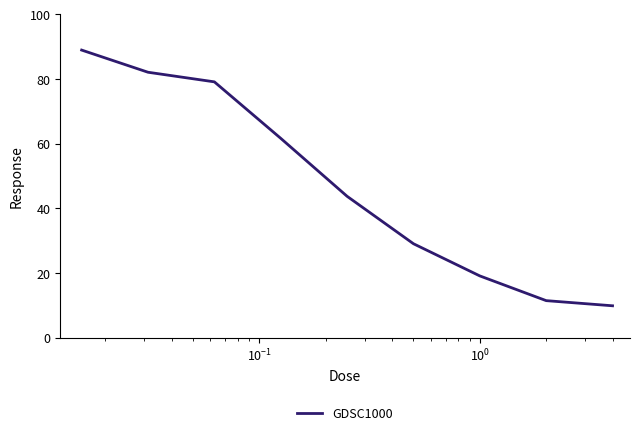

What is the difference between the maximum and minimum values?

79.1